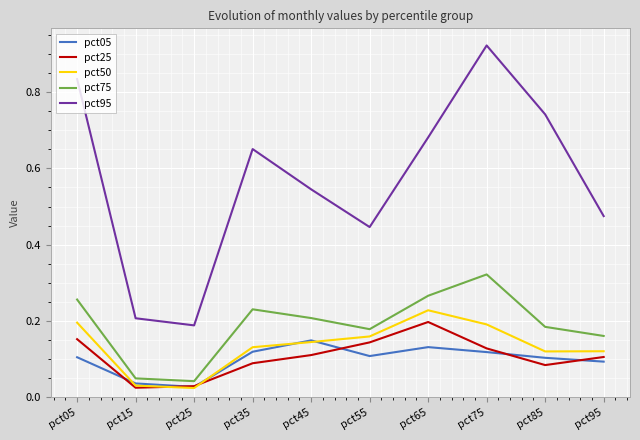

True or false: pct50 and pct95 intersect in this chart.

False